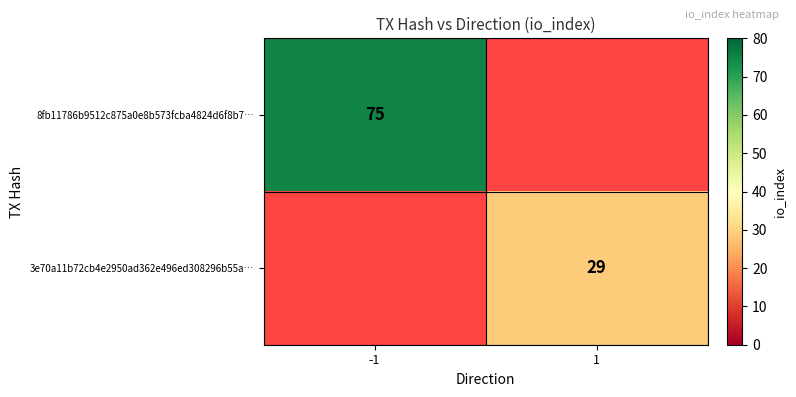

Between 1 and -1, which is larger?

-1